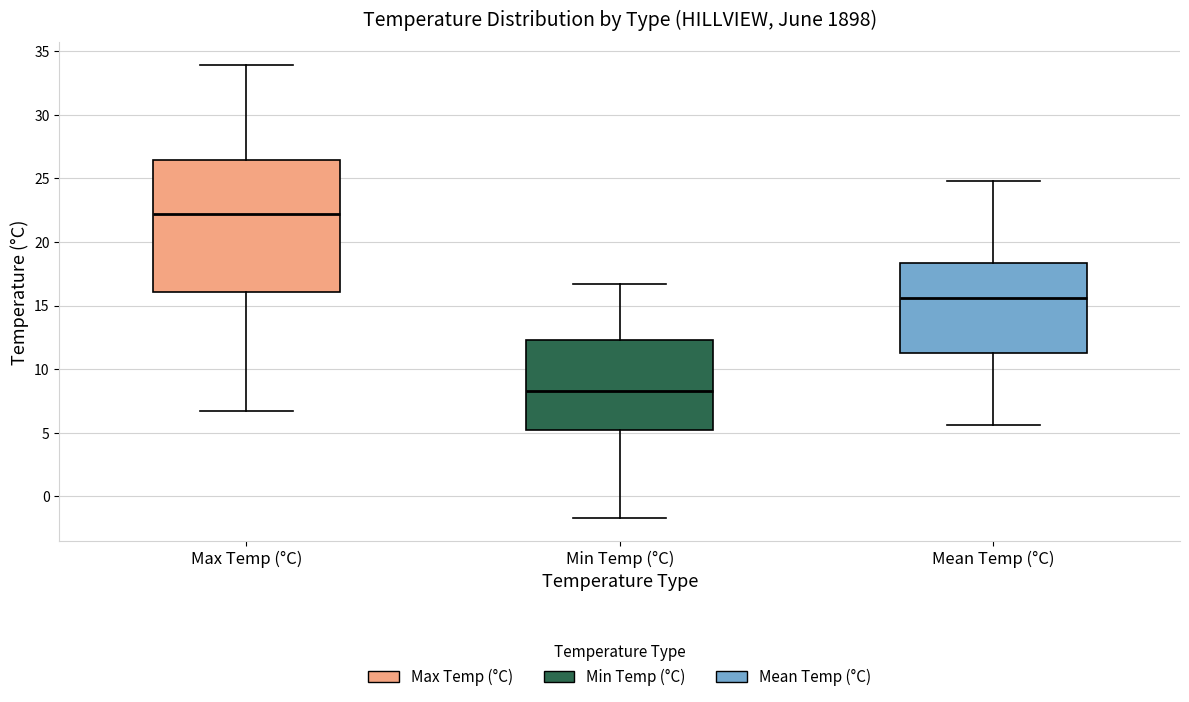

Where does the upper whisker of the box for Max Temp (°C) end on the y-axis? The values are not printed on the chart, so give them approximately, as read against the axis.

34.0